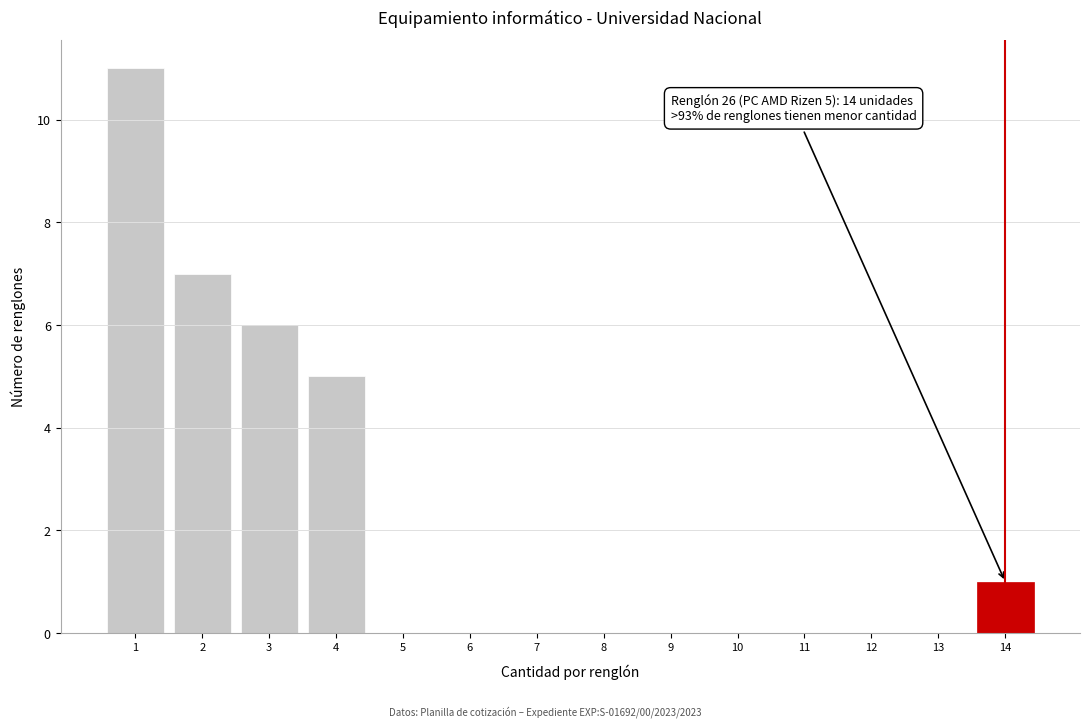

Reading left to right, transcribe all the data shown in this chart.

1=11	2=7	3=6	4=5	5=0	6=0	7=0	8=0	9=0	10=0	11=0	12=0	13=0	14=1